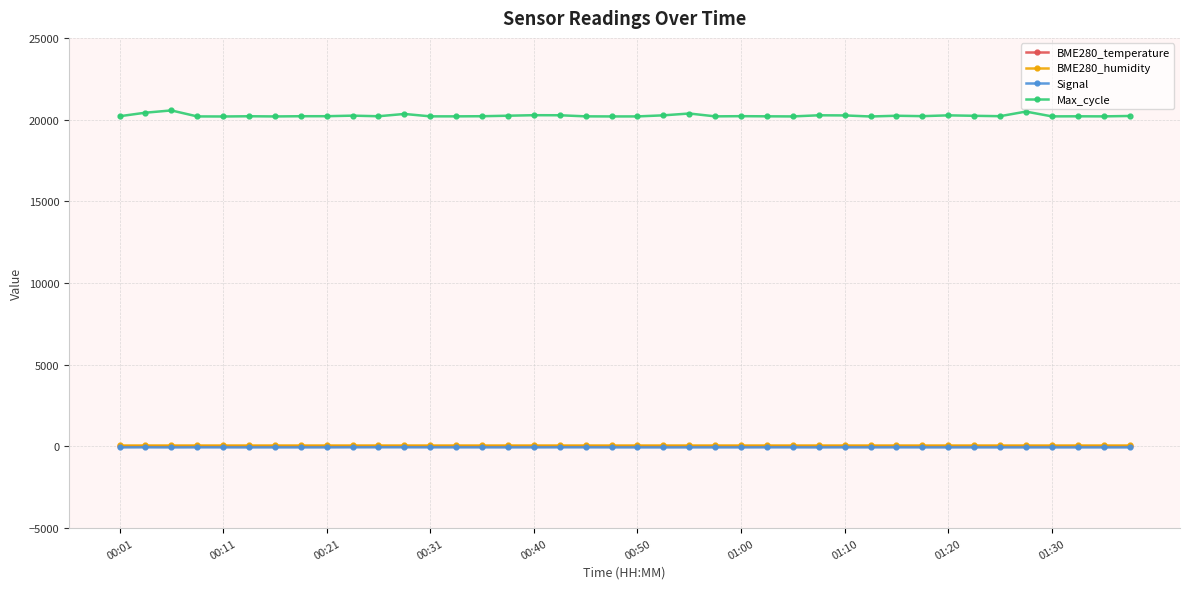

Which series has the largest range (max minus min)?

Max_cycle